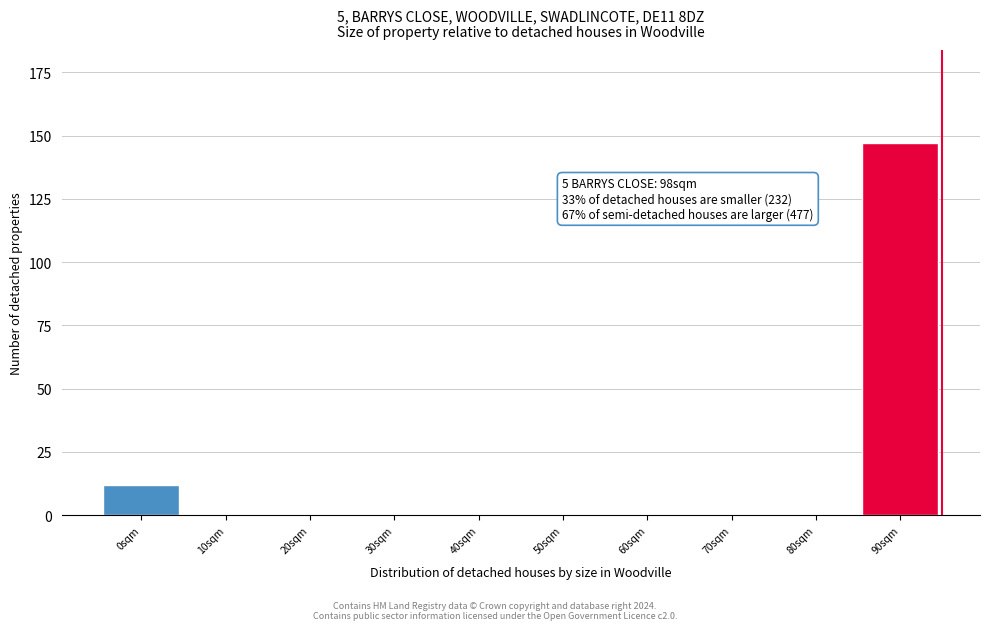

Reading left to right, extract all data points from this chart.

0sqm=12	10sqm=0	20sqm=0	30sqm=0	40sqm=0	50sqm=0	60sqm=0	70sqm=0	80sqm=0	90sqm=147